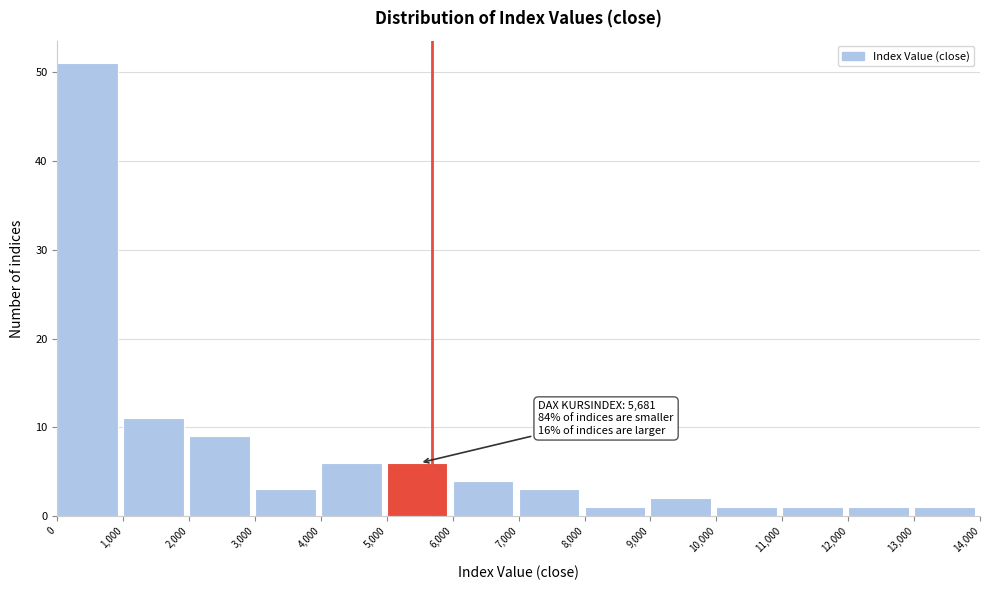

Over which range of the x-axis is the bar tallest?

0 to 1,000